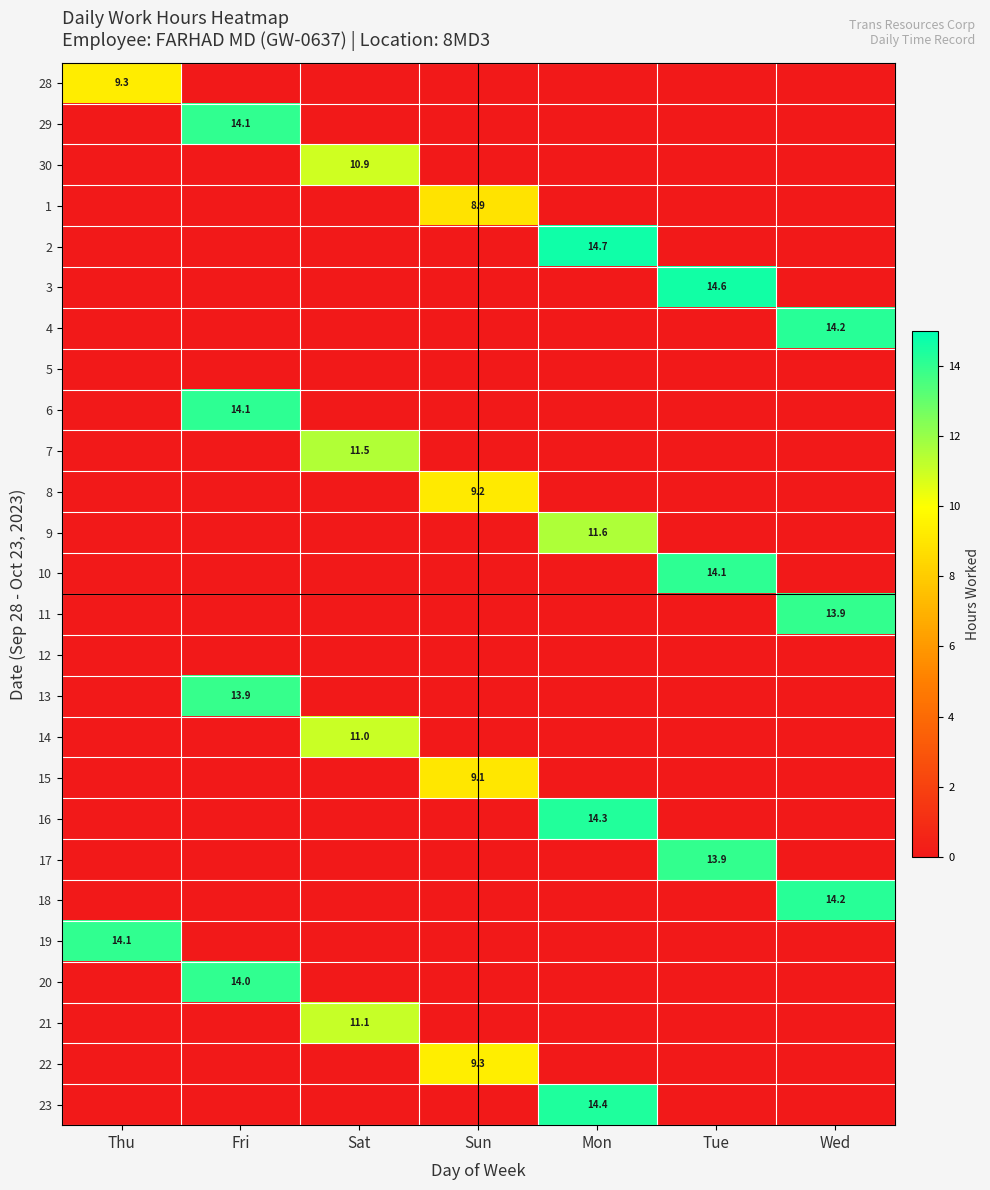

At how many categories does at least one series exceed 5?

7